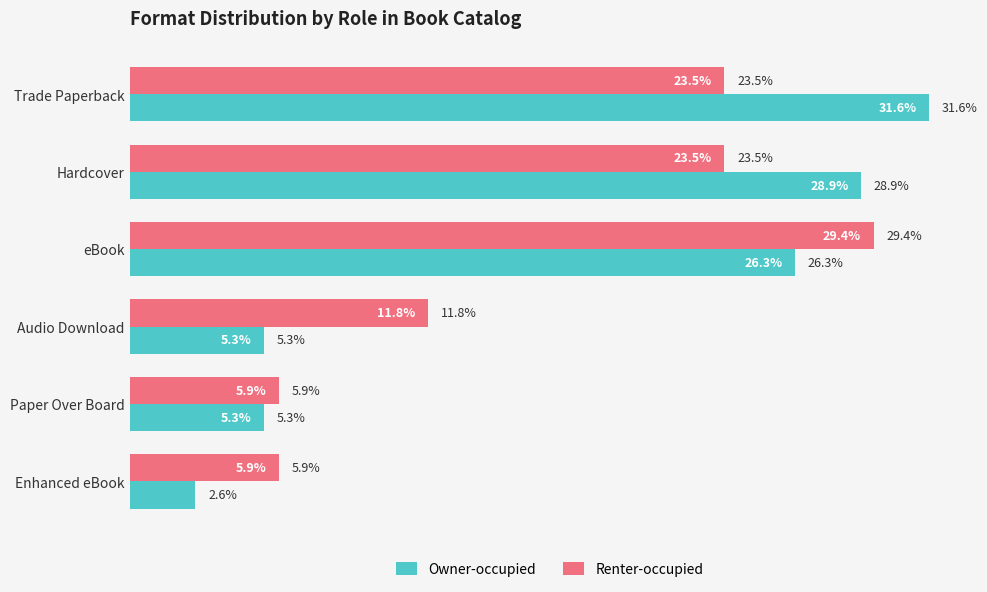

At which category is the sum across all series the highest?

eBook